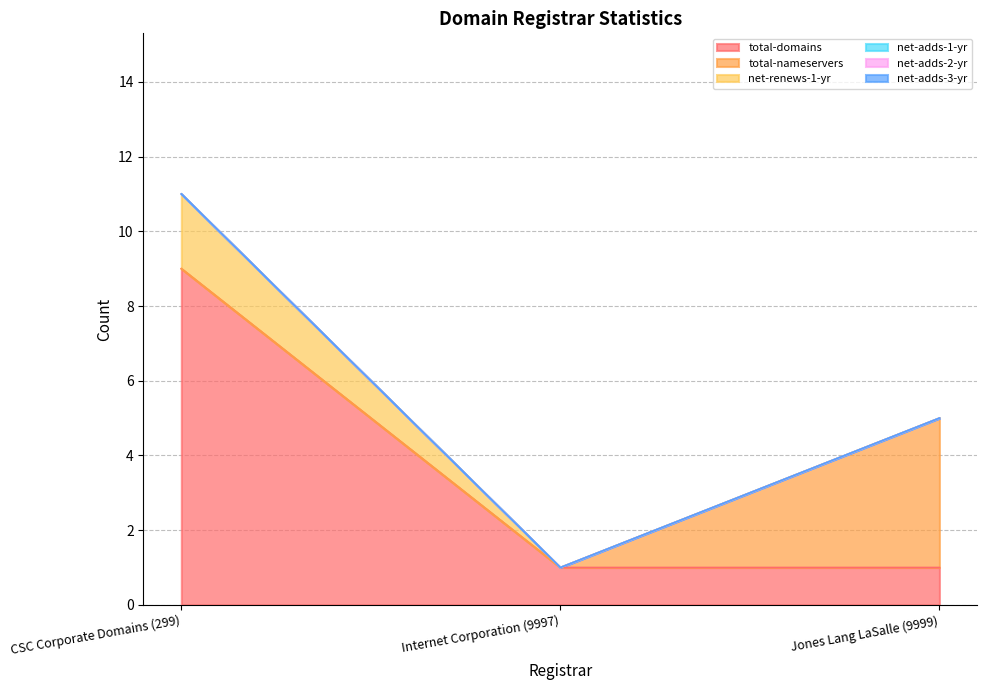

Rank the categories by total-domains value from highest to lowest.

CSC Corporate Domains (299), Internet Corporation (9997), Jones Lang LaSalle (9999)